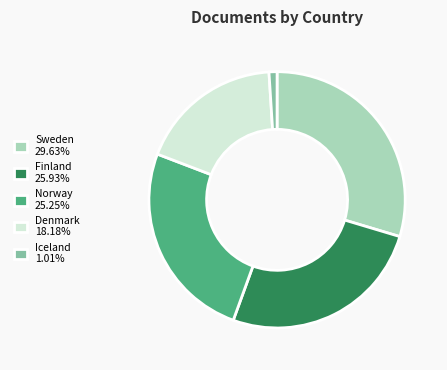

How many slices are in this pie chart?

5